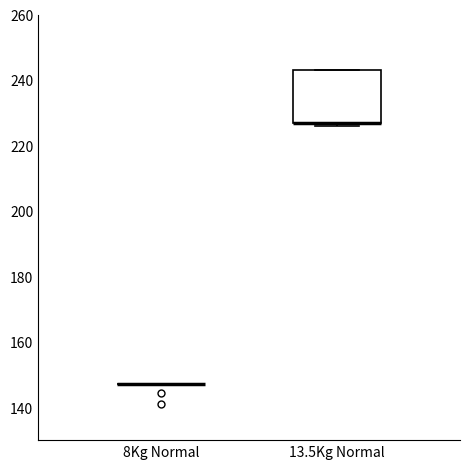

Where is the lower edge of the box for 13.5Kg Normal on the y-axis? The values are not printed on the chart, so give them approximately, as read against the axis.

228